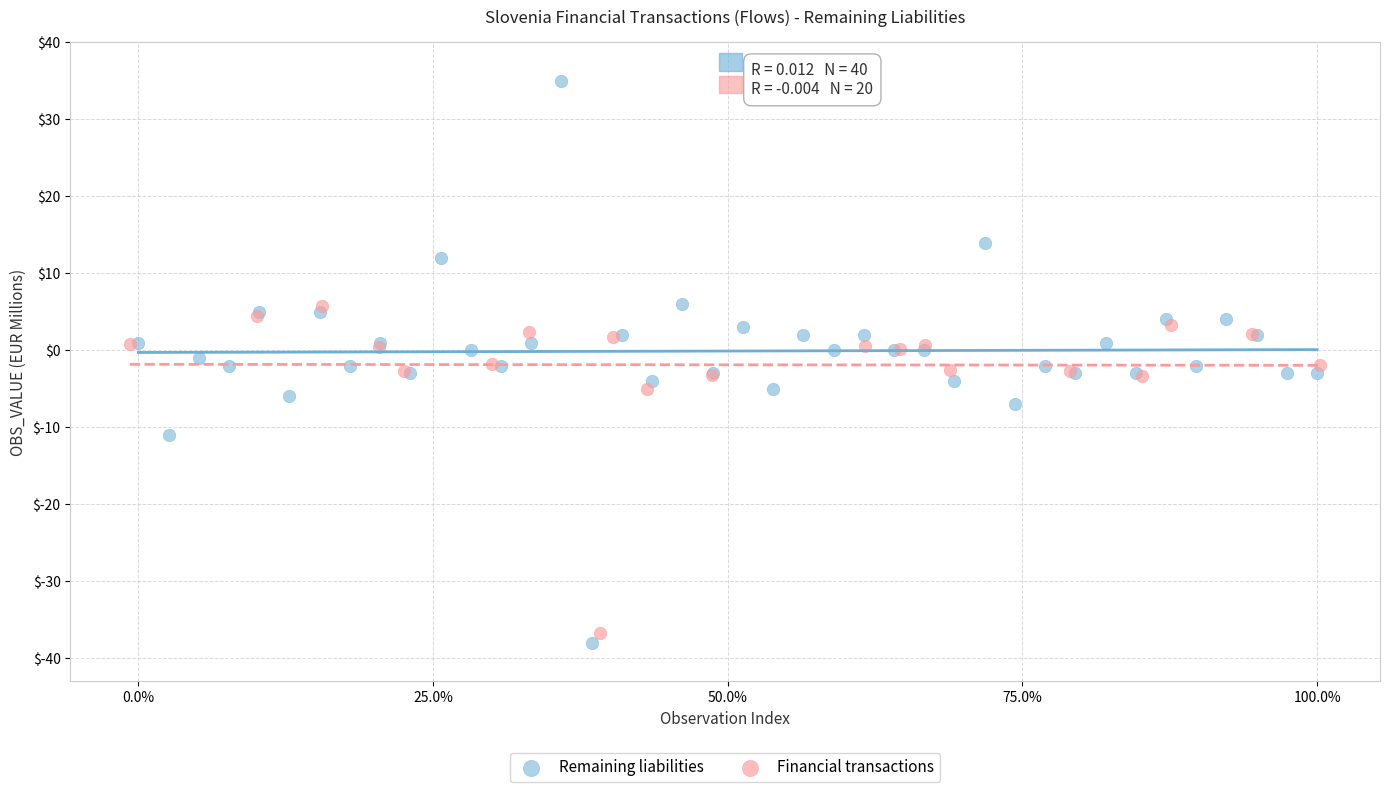

Which series has the widest spread of Y values?

Remaining liabilities